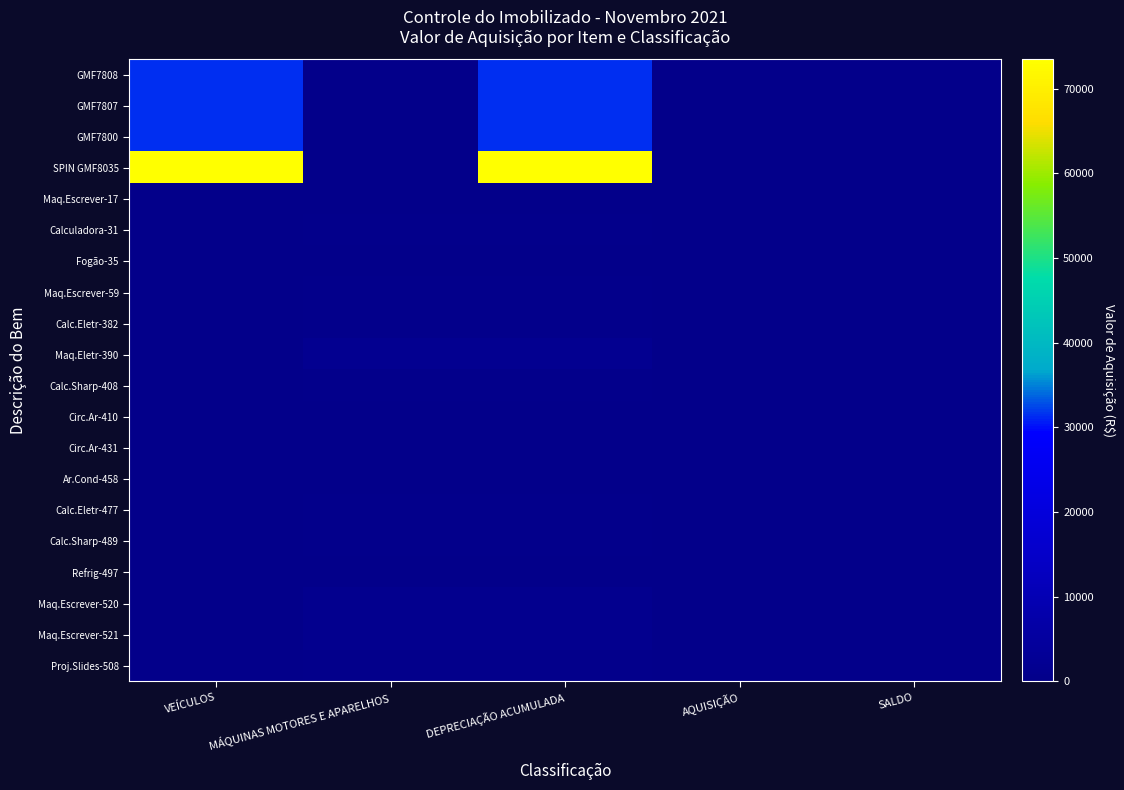

Which series has the largest range (max minus min)?

SPIN GMF8035